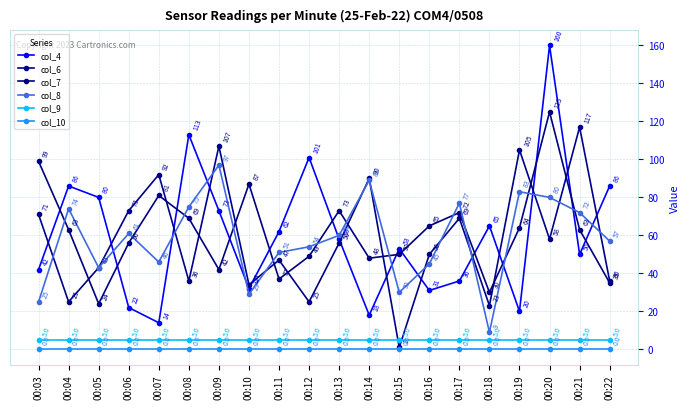

Does the chart have visible grid lines?

Yes